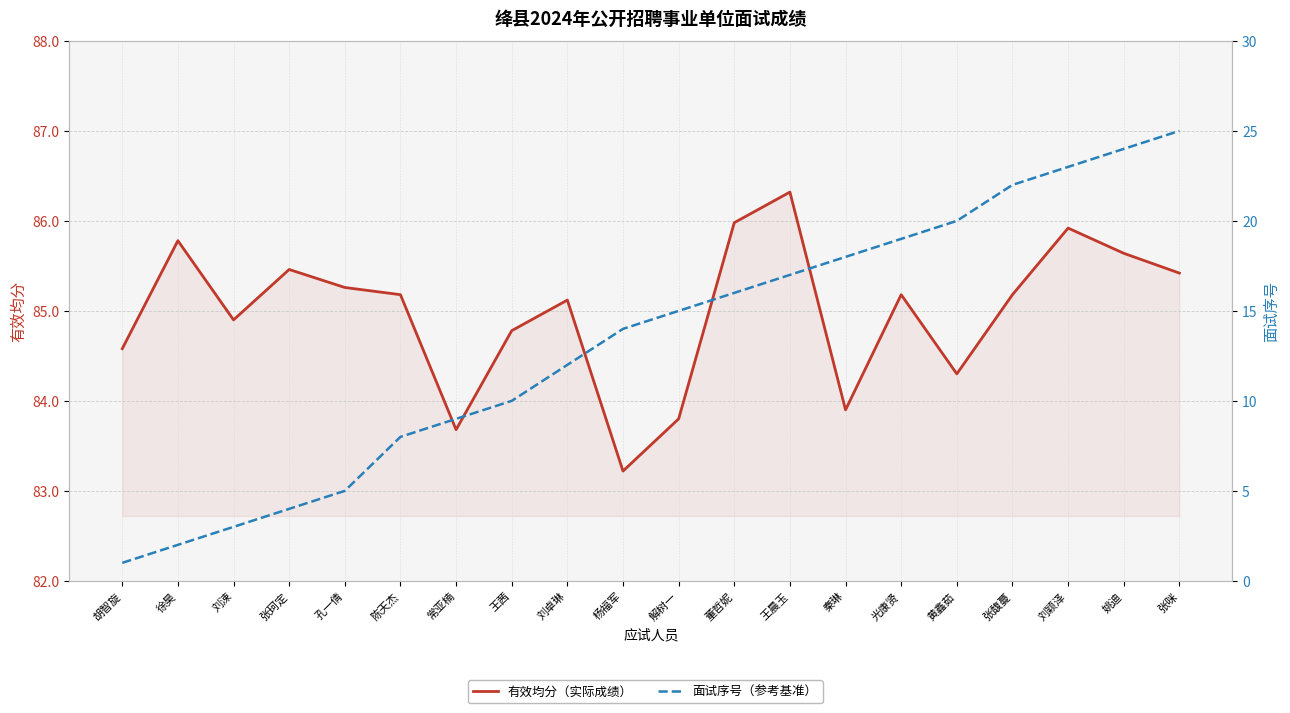

At which category is the sum across all series the highest?

张咪